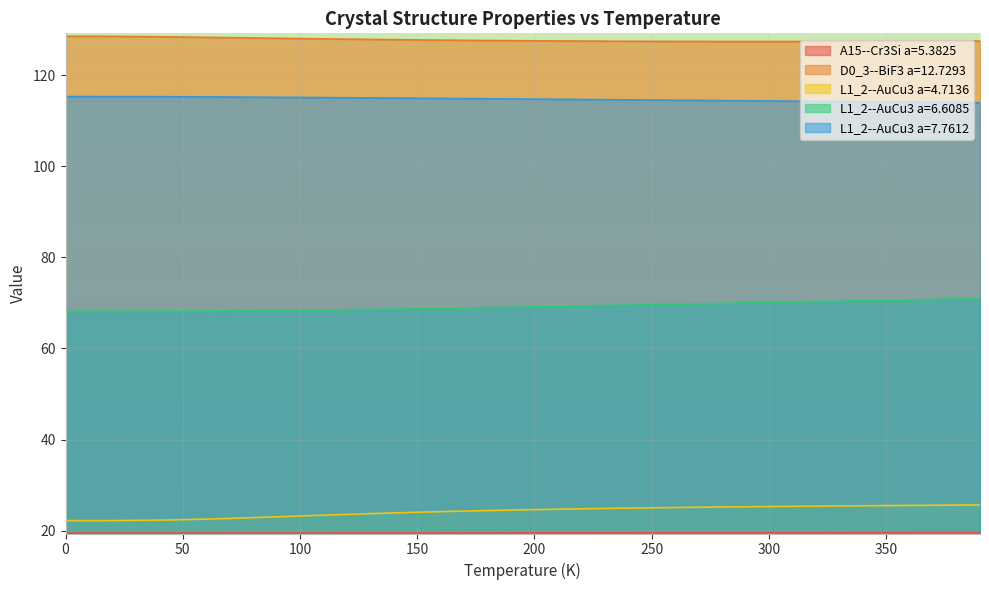

How many data points in L1_2--AuCu3 a=7.7612 are less than 114?

1